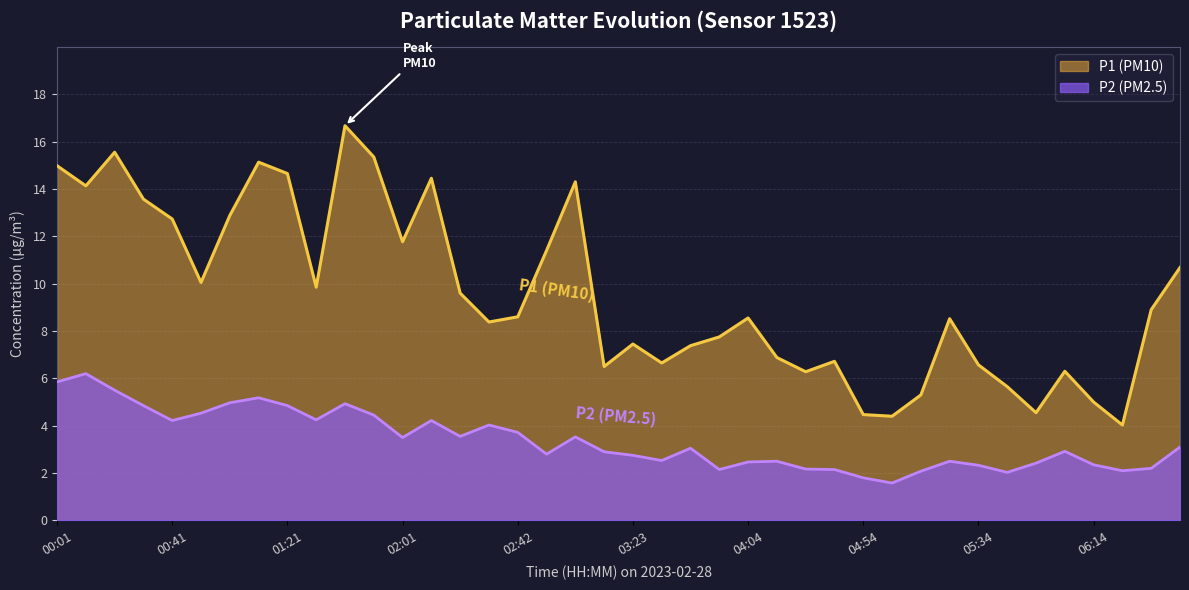

The P2 (PM2.5) series shows 2.4 at 06:14. True or false?

True